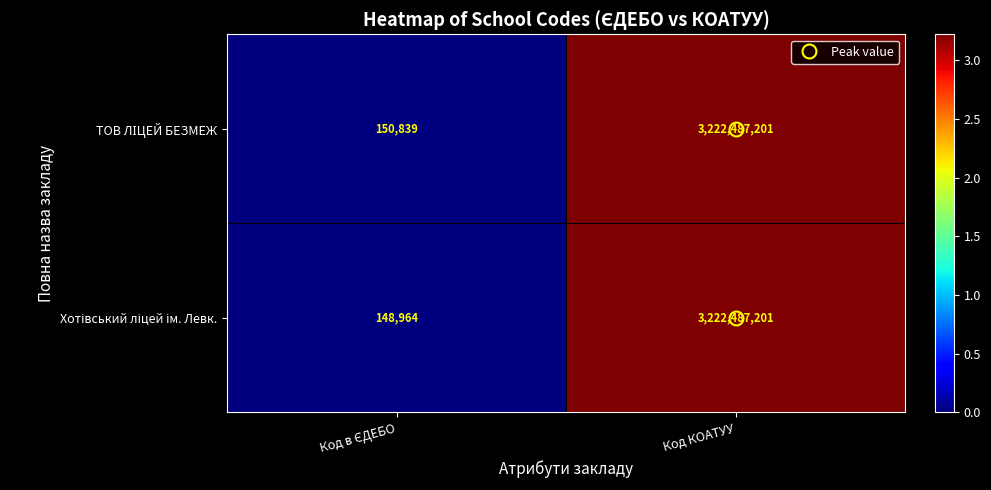

At which category is the sum across all series the highest?

Код КОАТУУ